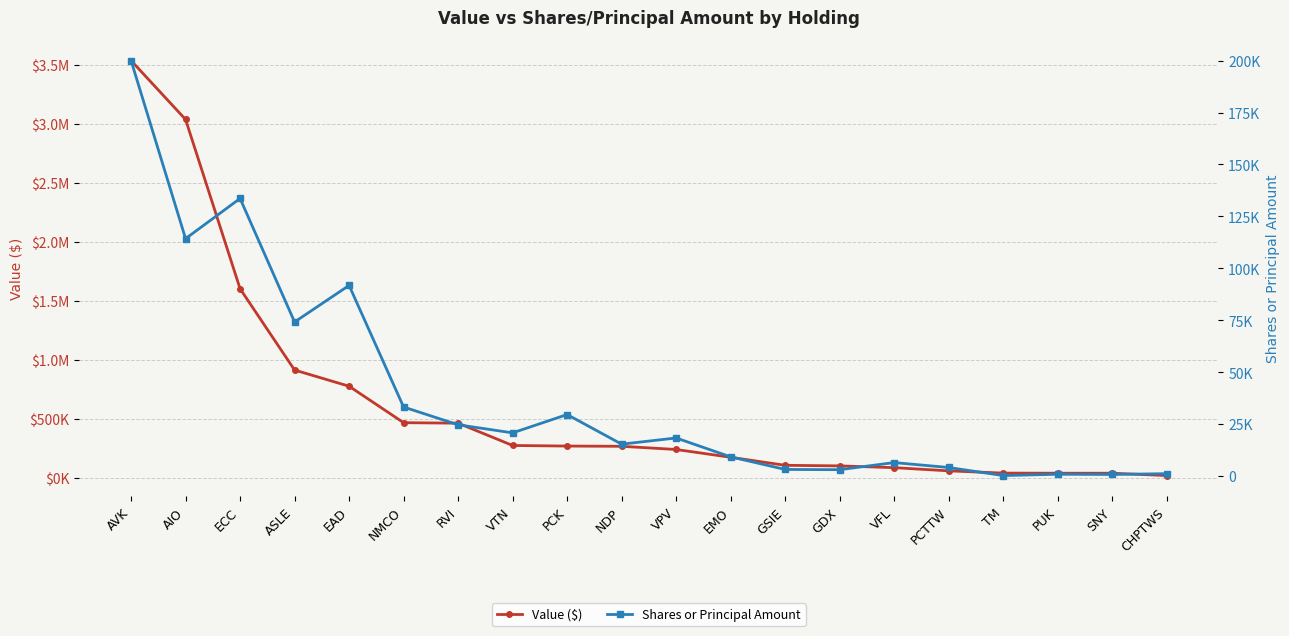

What is the difference between the highest and lowest values at VPV?

220660